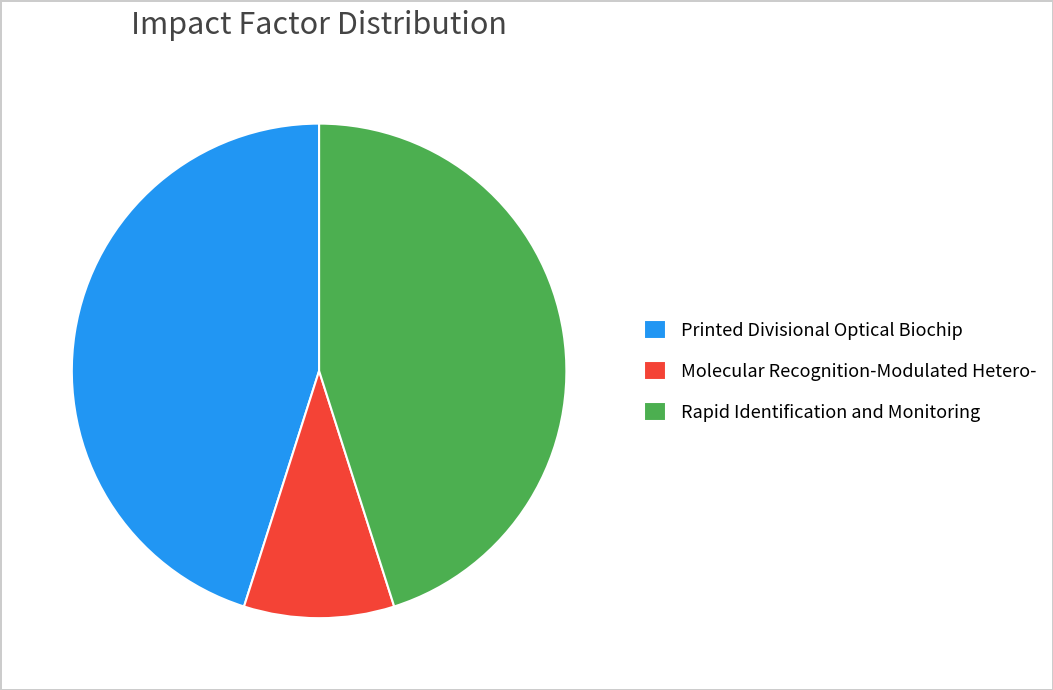

Which category has the smallest portion of the pie?

Molecular Recognition-Modulated Hetero-